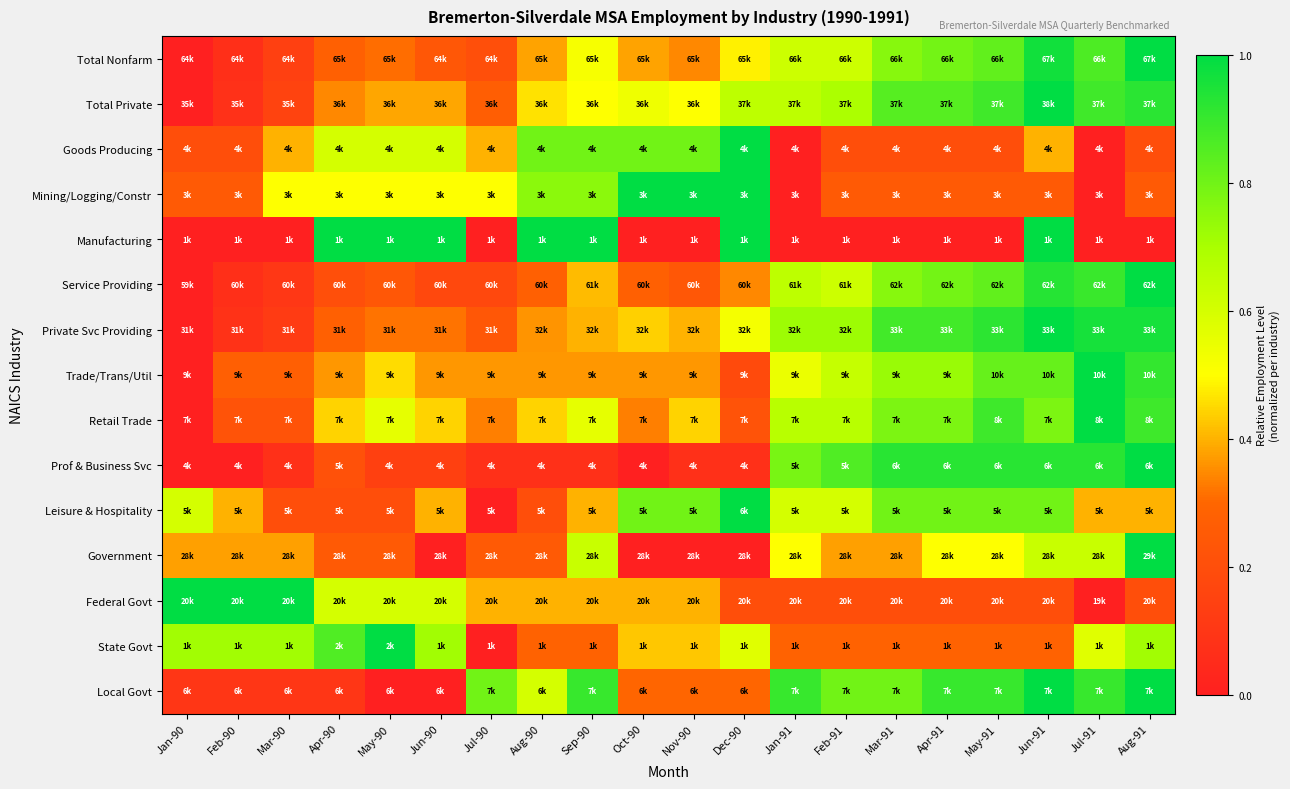

Reading left to right, transcribe all the data shown in this chart.

Total Nonfarm: Jan-90=0.0	Feb-90=0.1	Mar-90=0.1	Apr-90=0.3	May-90=0.3	Jun-90=0.2	Jul-90=0.2	Aug-90=0.4	Sep-90=0.5	Oct-90=0.4	Nov-90=0.3	Dec-90=0.5	Jan-91=0.6	Feb-91=0.6	Mar-91=0.8	Apr-91=0.8	May-91=0.8	Jun-91=1.0	Jul-91=0.9	Aug-91=1.0
Total Private: Jan-90=0.0	Feb-90=0.1	Mar-90=0.2	Apr-90=0.3	May-90=0.4	Jun-90=0.4	Jul-90=0.3	Aug-90=0.5	Sep-90=0.5	Oct-90=0.5	Nov-90=0.5	Dec-90=0.7	Jan-91=0.7	Feb-91=0.7	Mar-91=0.8	Apr-91=0.8	May-91=0.9	Jun-91=1.0	Jul-91=0.9	Aug-91=0.9
Goods Producing: Jan-90=0.2	Feb-90=0.2	Mar-90=0.4	Apr-90=0.6	May-90=0.6	Jun-90=0.6	Jul-90=0.4	Aug-90=0.8	Sep-90=0.8	Oct-90=0.8	Nov-90=0.8	Dec-90=1.0	Jan-91=0.0	Feb-91=0.2	Mar-91=0.2	Apr-91=0.2	May-91=0.2	Jun-91=0.4	Jul-91=0.0	Aug-91=0.2
Mining/Logging/Constr: Jan-90=0.2	Feb-90=0.2	Mar-90=0.5	Apr-90=0.5	May-90=0.5	Jun-90=0.5	Jul-90=0.5	Aug-90=0.8	Sep-90=0.8	Oct-90=1.0	Nov-90=1.0	Dec-90=1.0	Jan-91=0.0	Feb-91=0.2	Mar-91=0.2	Apr-91=0.2	May-91=0.2	Jun-91=0.2	Jul-91=0.0	Aug-91=0.2
Manufacturing: Jan-90=0.0	Feb-90=0.0	Mar-90=0.0	Apr-90=1.0	May-90=1.0	Jun-90=1.0	Jul-90=0.0	Aug-90=1.0	Sep-90=1.0	Oct-90=0.0	Nov-90=0.0	Dec-90=1.0	Jan-91=0.0	Feb-91=0.0	Mar-91=0.0	Apr-91=0.0	May-91=0.0	Jun-91=1.0	Jul-91=0.0	Aug-91=0.0
Service Providing: Jan-90=0.0	Feb-90=0.1	Mar-90=0.1	Apr-90=0.2	May-90=0.2	Jun-90=0.2	Jul-90=0.2	Aug-90=0.3	Sep-90=0.4	Oct-90=0.3	Nov-90=0.2	Dec-90=0.3	Jan-91=0.7	Feb-91=0.6	Mar-91=0.8	Apr-91=0.8	May-91=0.8	Jun-91=0.9	Jul-91=0.9	Aug-91=1.0
Private Svc Providing: Jan-90=0.0	Feb-90=0.1	Mar-90=0.1	Apr-90=0.3	May-90=0.3	Jun-90=0.3	Jul-90=0.2	Aug-90=0.4	Sep-90=0.4	Oct-90=0.4	Nov-90=0.4	Dec-90=0.5	Jan-91=0.7	Feb-91=0.7	Mar-91=0.9	Apr-91=0.9	May-91=0.9	Jun-91=1.0	Jul-91=1.0	Aug-91=1.0
Trade/Trans/Util: Jan-90=0.0	Feb-90=0.3	Mar-90=0.3	Apr-90=0.4	May-90=0.5	Jun-90=0.4	Jul-90=0.4	Aug-90=0.4	Sep-90=0.4	Oct-90=0.4	Nov-90=0.4	Dec-90=0.2	Jan-91=0.5	Feb-91=0.6	Mar-91=0.7	Apr-91=0.7	May-91=0.8	Jun-91=0.8	Jul-91=1.0	Aug-91=0.9
Retail Trade: Jan-90=0.0	Feb-90=0.2	Mar-90=0.2	Apr-90=0.4	May-90=0.6	Jun-90=0.4	Jul-90=0.3	Aug-90=0.4	Sep-90=0.6	Oct-90=0.3	Nov-90=0.4	Dec-90=0.2	Jan-91=0.7	Feb-91=0.7	Mar-91=0.8	Apr-91=0.8	May-91=0.9	Jun-91=0.8	Jul-91=1.0	Aug-91=0.9
Prof & Business Svc: Jan-90=0.0	Feb-90=0.0	Mar-90=0.1	Apr-90=0.2	May-90=0.1	Jun-90=0.1	Jul-90=0.1	Aug-90=0.1	Sep-90=0.1	Oct-90=0.0	Nov-90=0.1	Dec-90=0.1	Jan-91=0.8	Feb-91=0.9	Mar-91=0.9	Apr-91=0.9	May-91=0.9	Jun-91=0.9	Jul-91=0.9	Aug-91=1.0
Leisure & Hospitality: Jan-90=0.6	Feb-90=0.4	Mar-90=0.2	Apr-90=0.2	May-90=0.2	Jun-90=0.4	Jul-90=0.0	Aug-90=0.2	Sep-90=0.4	Oct-90=0.8	Nov-90=0.8	Dec-90=1.0	Jan-91=0.6	Feb-91=0.6	Mar-91=0.8	Apr-91=0.8	May-91=0.8	Jun-91=0.8	Jul-91=0.4	Aug-91=0.4
Government: Jan-90=0.4	Feb-90=0.4	Mar-90=0.4	Apr-90=0.2	May-90=0.2	Jun-90=0.0	Jul-90=0.2	Aug-90=0.2	Sep-90=0.6	Oct-90=0.0	Nov-90=0.0	Dec-90=0.0	Jan-91=0.5	Feb-91=0.4	Mar-91=0.4	Apr-91=0.5	May-91=0.5	Jun-91=0.6	Jul-91=0.6	Aug-91=1.0
Federal Govt: Jan-90=1.0	Feb-90=1.0	Mar-90=1.0	Apr-90=0.6	May-90=0.6	Jun-90=0.6	Jul-90=0.4	Aug-90=0.4	Sep-90=0.4	Oct-90=0.4	Nov-90=0.4	Dec-90=0.2	Jan-91=0.2	Feb-91=0.2	Mar-91=0.2	Apr-91=0.2	May-91=0.2	Jun-91=0.2	Jul-91=0.0	Aug-91=0.2
State Govt: Jan-90=0.7	Feb-90=0.7	Mar-90=0.7	Apr-90=0.9	May-90=1.0	Jun-90=0.7	Jul-90=0.0	Aug-90=0.3	Sep-90=0.3	Oct-90=0.4	Nov-90=0.4	Dec-90=0.6	Jan-91=0.3	Feb-91=0.3	Mar-91=0.3	Apr-91=0.3	May-91=0.3	Jun-91=0.3	Jul-91=0.6	Aug-91=0.7
Local Govt: Jan-90=0.1	Feb-90=0.1	Mar-90=0.1	Apr-90=0.1	May-90=0.0	Jun-90=0.0	Jul-90=0.8	Aug-90=0.6	Sep-90=0.9	Oct-90=0.3	Nov-90=0.3	Dec-90=0.3	Jan-91=0.9	Feb-91=0.8	Mar-91=0.8	Apr-91=0.9	May-91=0.9	Jun-91=1.0	Jul-91=0.9	Aug-91=1.0